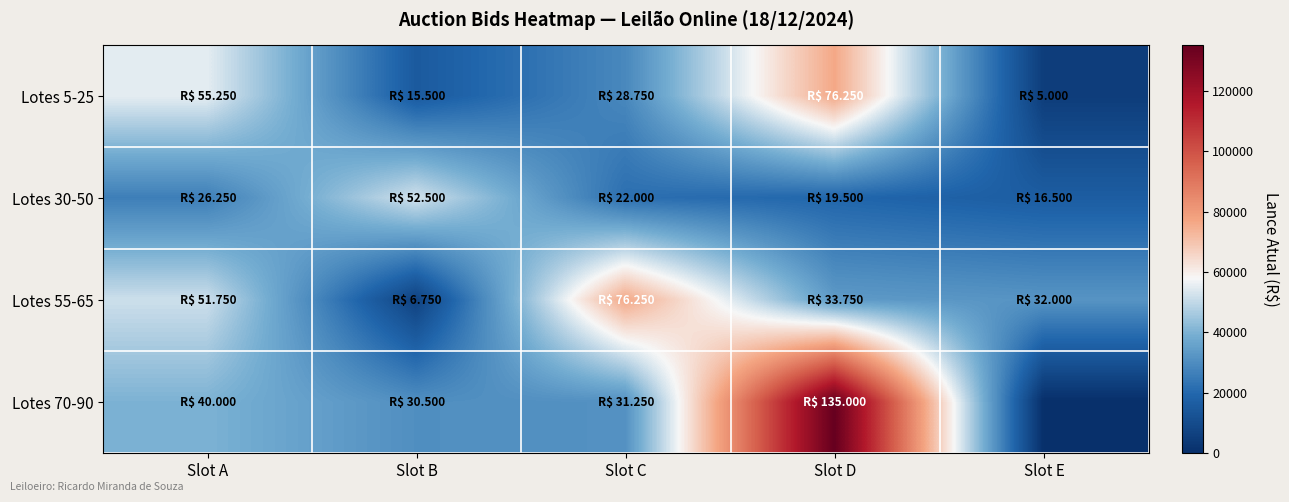

Reading left to right, transcribe all the data shown in this chart.

Lotes 5-25: Slot A=55250	Slot B=15500	Slot C=28750	Slot D=76250	Slot E=5000
Lotes 30-50: Slot A=26250	Slot B=52500	Slot C=22000	Slot D=19500	Slot E=16500
Lotes 55-65: Slot A=51750	Slot B=6750	Slot C=76250	Slot D=33750	Slot E=32000
Lotes 70-90: Slot A=40000	Slot B=30500	Slot C=31250	Slot D=135000	Slot E=0